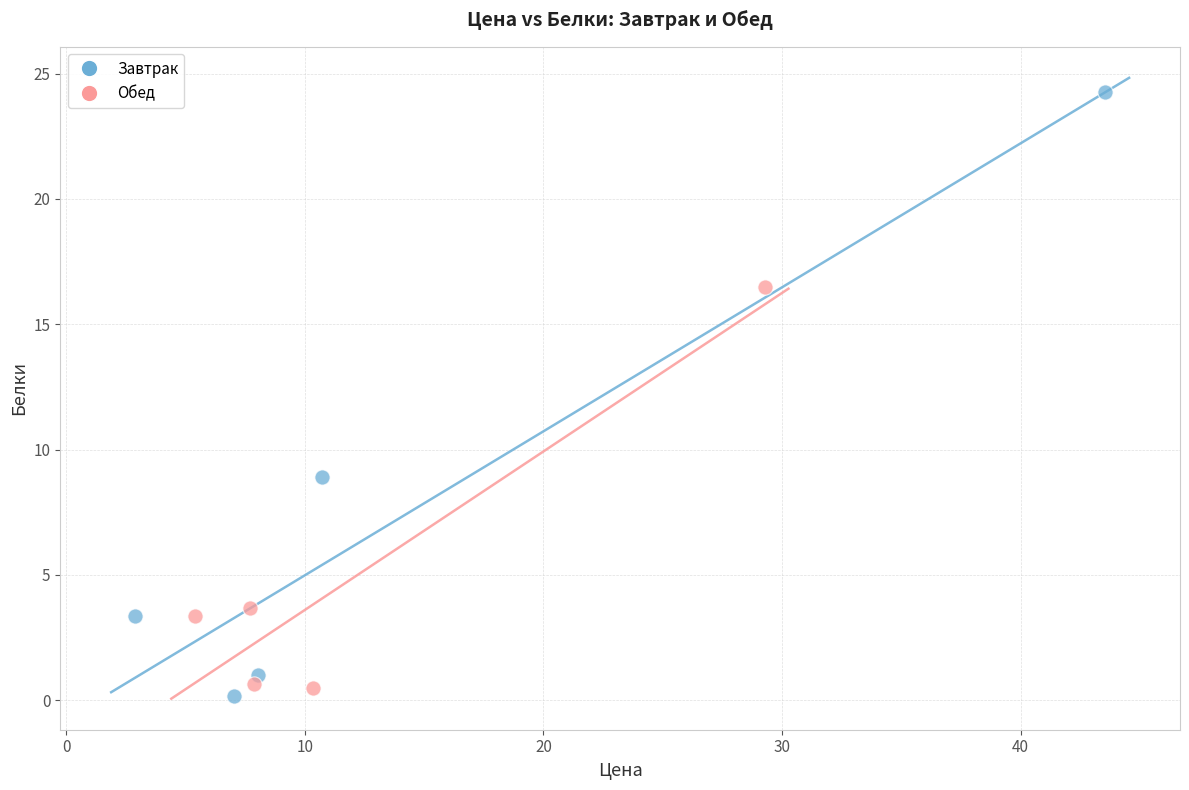

What are all the series names shown in the legend?

Завтрак, Обед